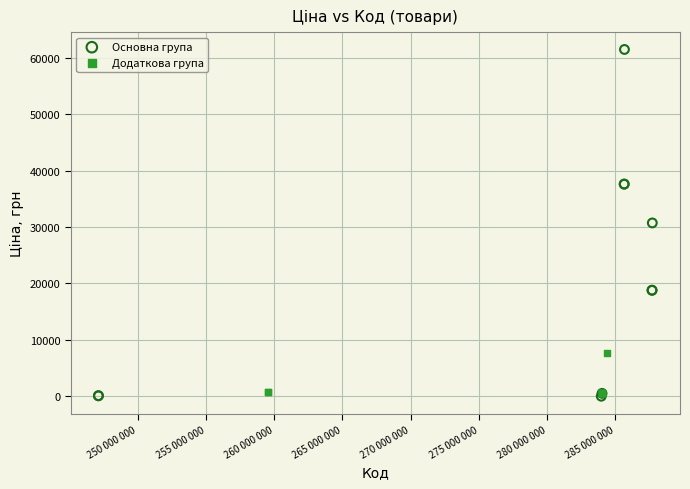

Which series contains the highest Y value?

Основна група